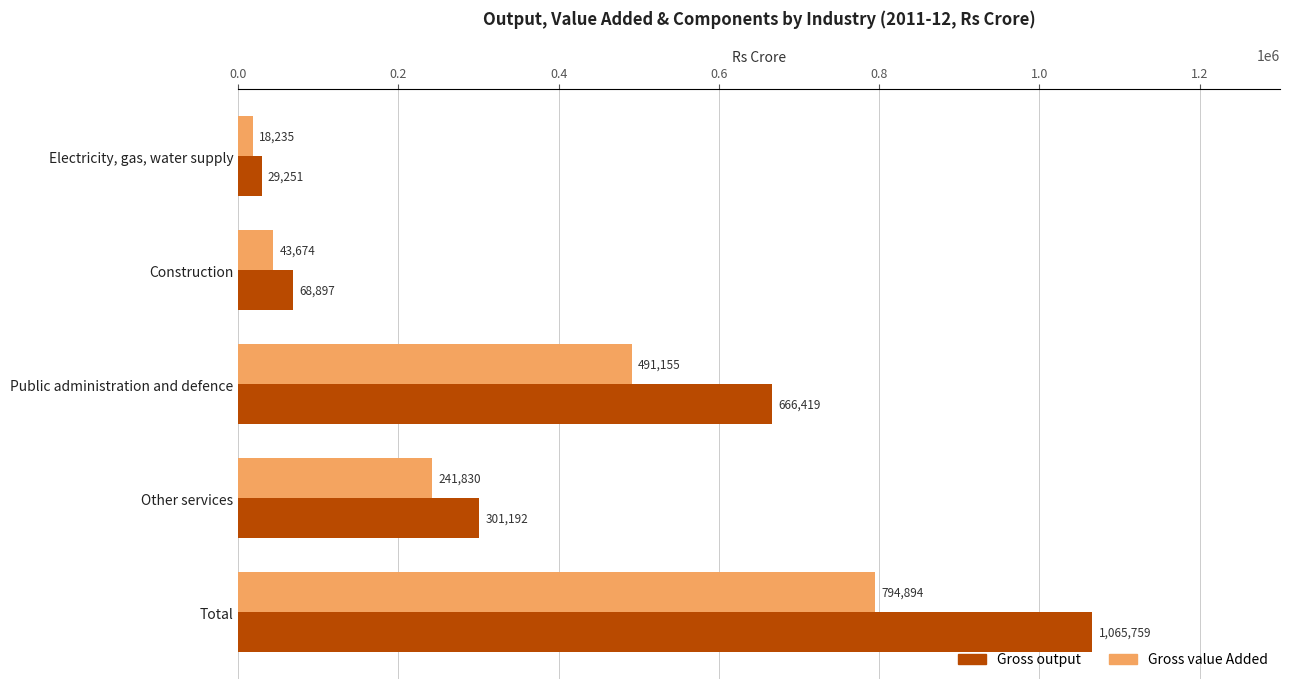

Is it true that Gross value Added equals 794894 at Total?

True